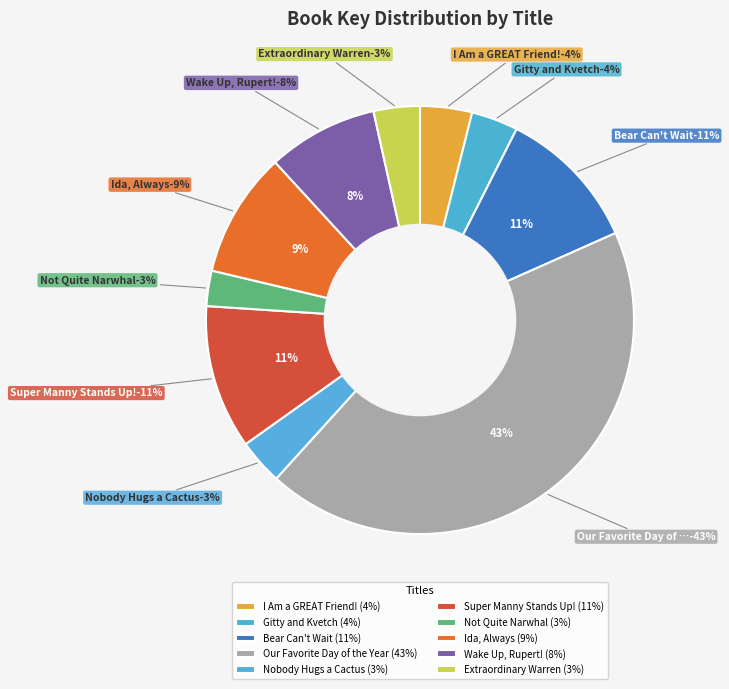

Combined, what portion of the pie is Wake Up, Rupert! and Not Quite Narwhal?

11.0%